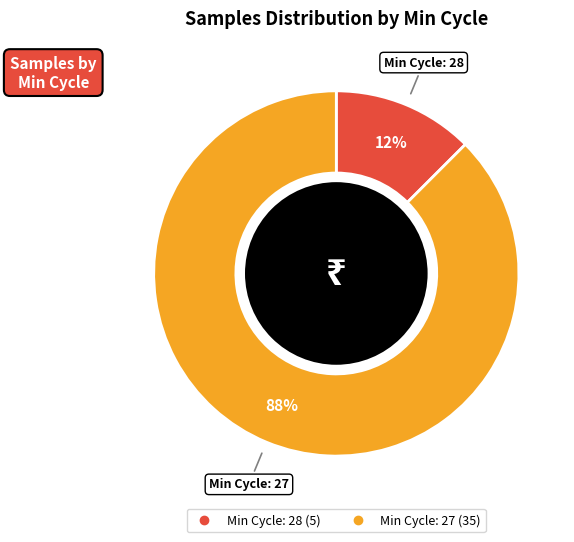

Is there a majority slice in this chart?

Yes